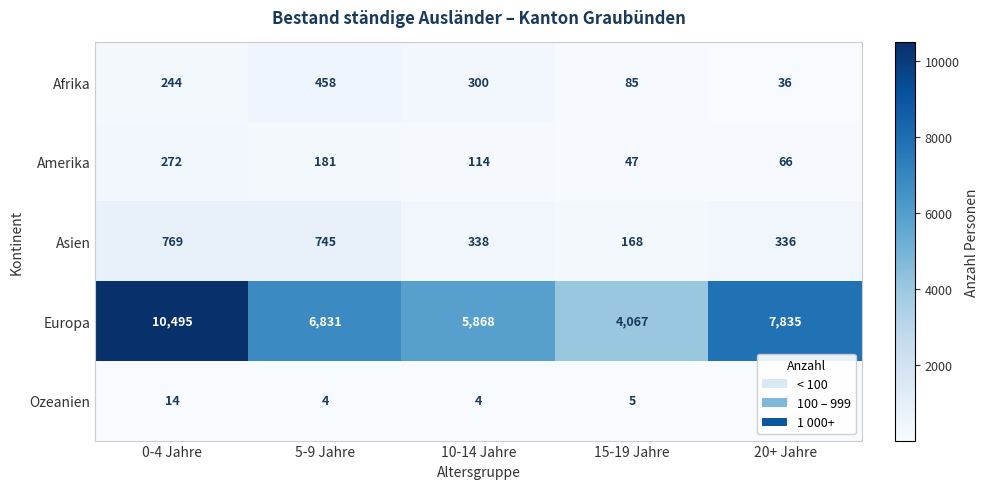

True or false: Ozeanien has a value of 6 at 20+ Jahre.

False